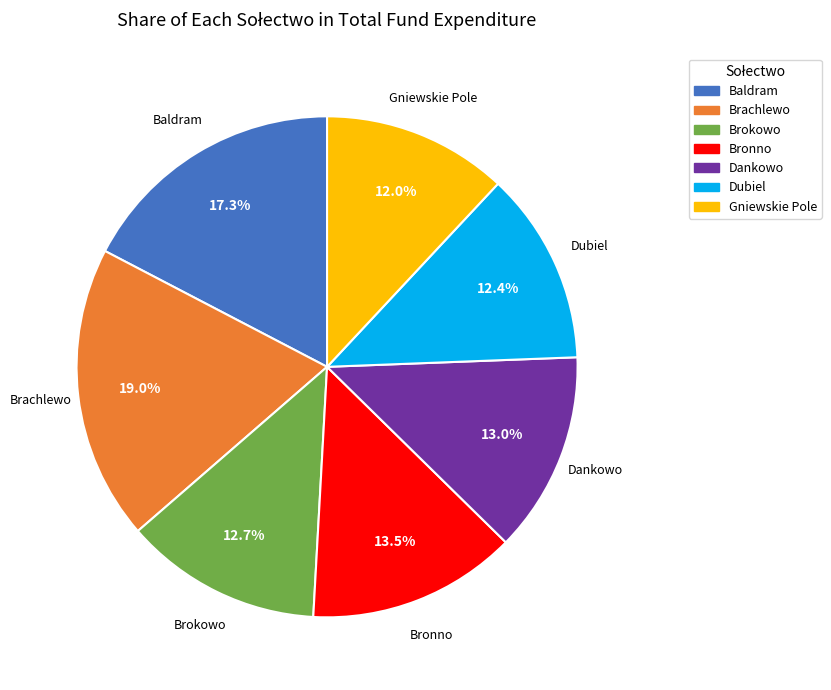

Is there any slice that represents more than half of the pie?

No